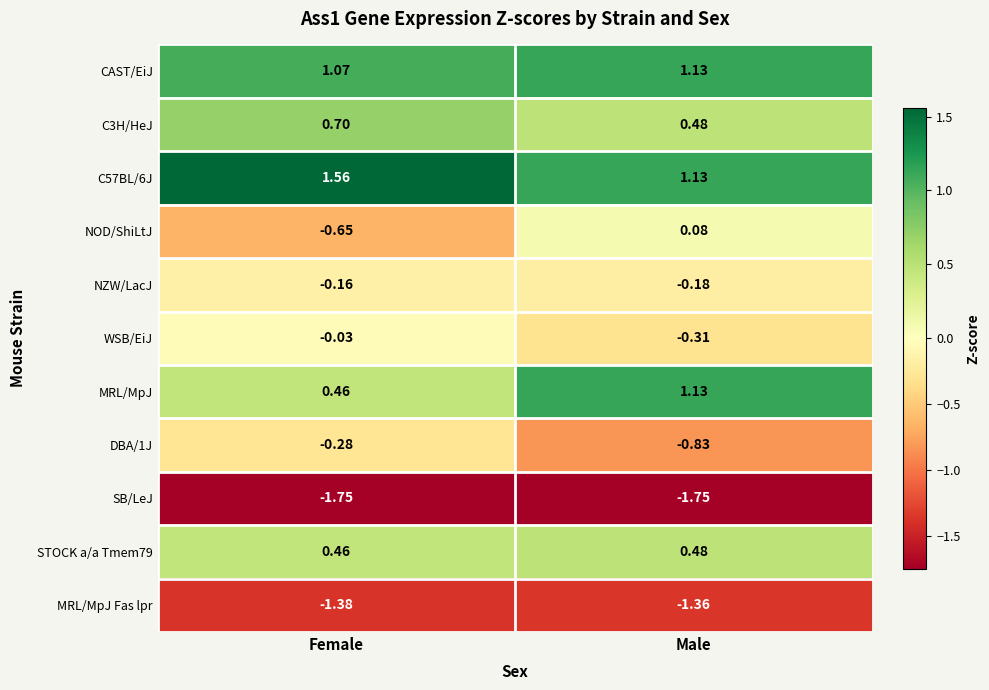

How many categories are shown in the chart?

2